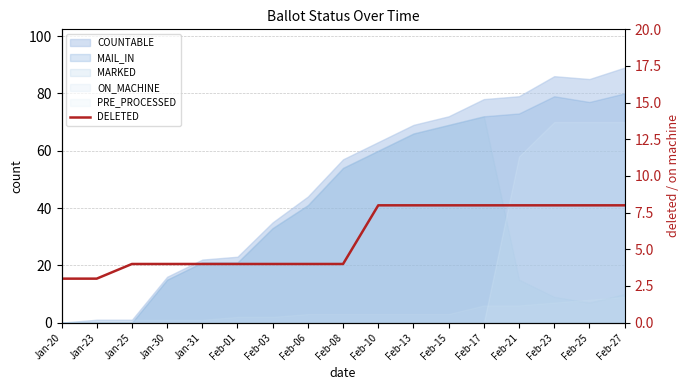

What is the value of the 6th point from the left?

4